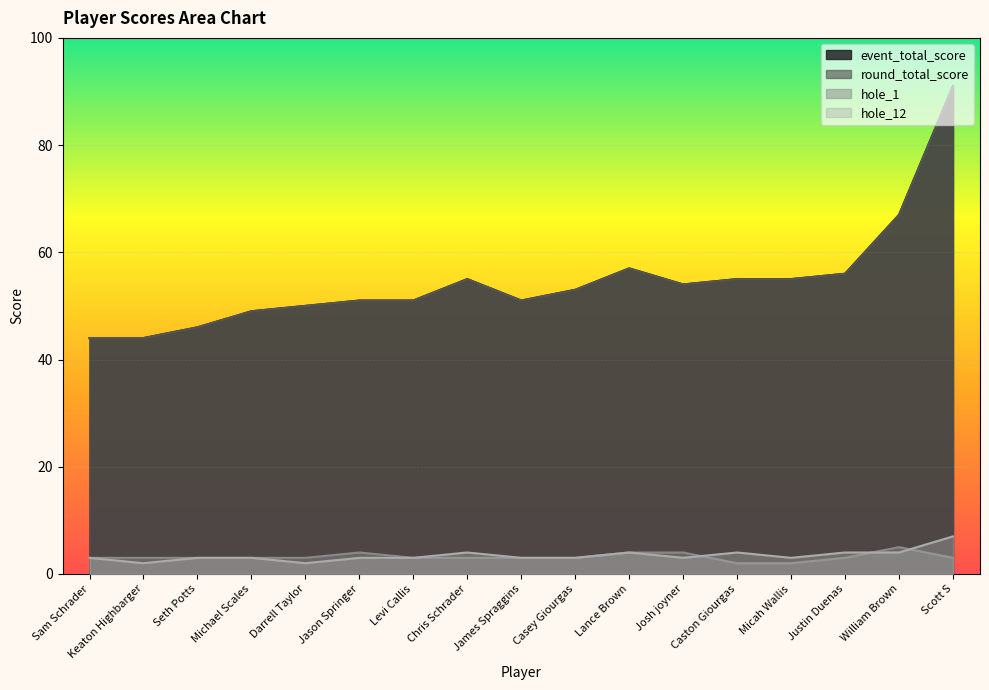

How many interior local peaks does the hole_1 series have?

2